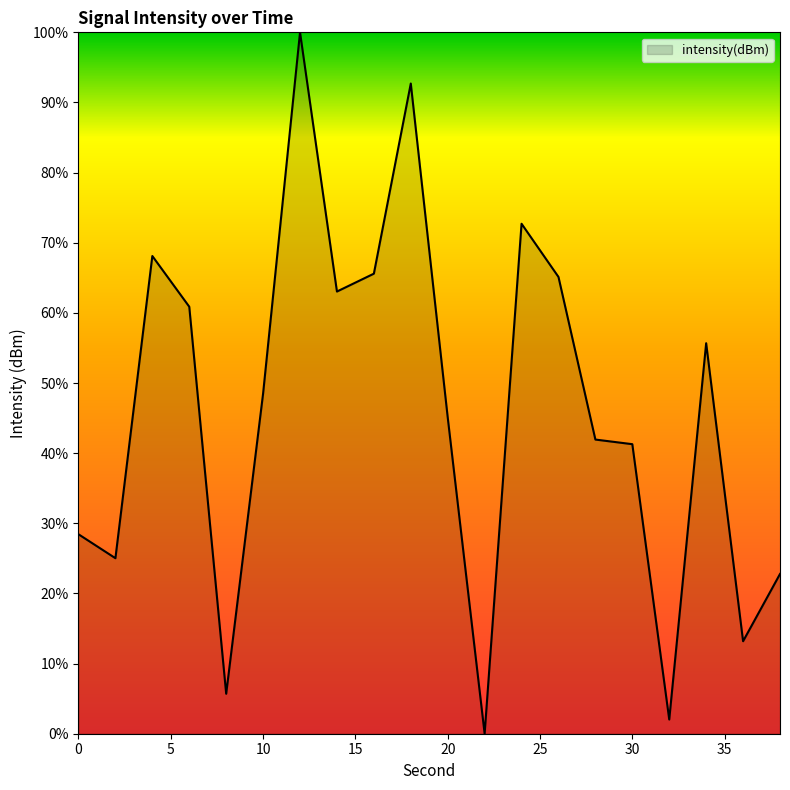

How many values are above zero?

19